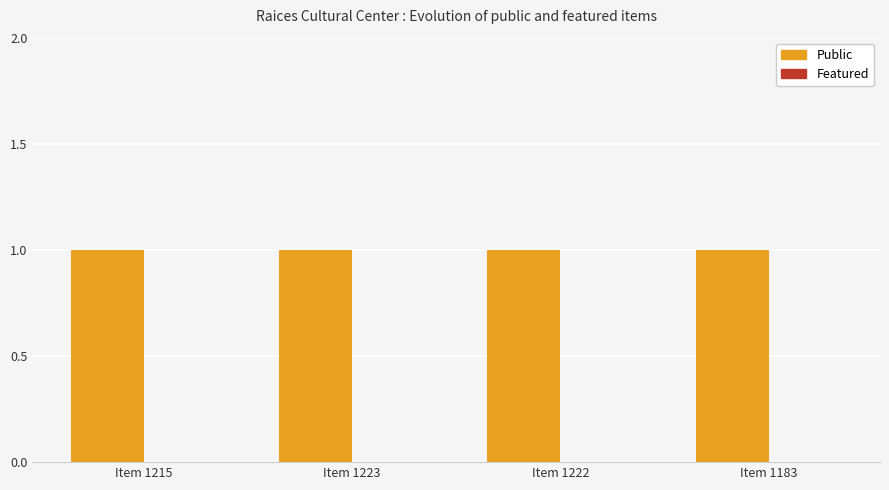

Is the value of Featured at Item 1183 greater than the value of Public at Item 1183?

No